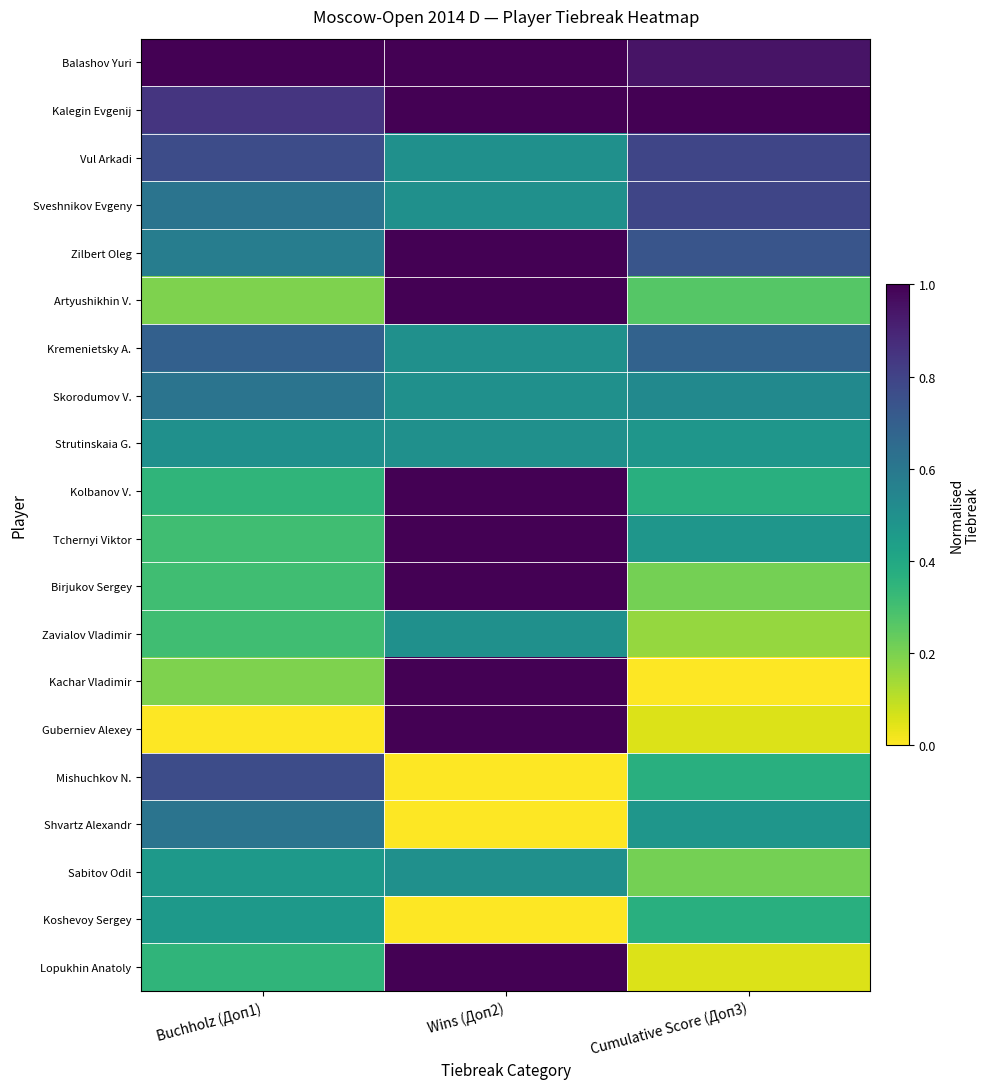

Which series changed the most between Buchholz (Доп1) and Wins (Доп2)?

Guberniev Alexey